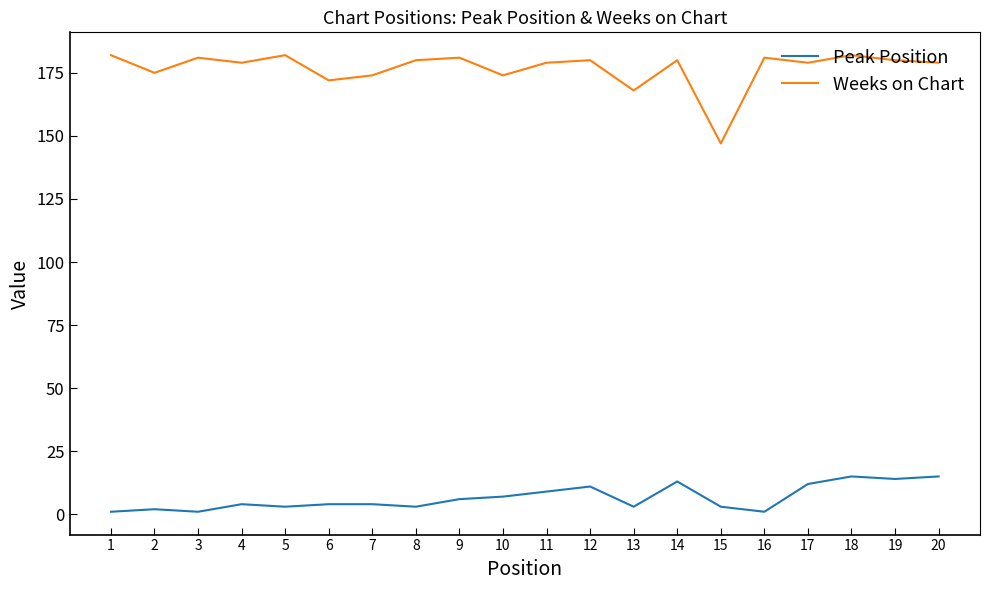

Between 5 and 17, which series saw the biggest shift?

Peak Position